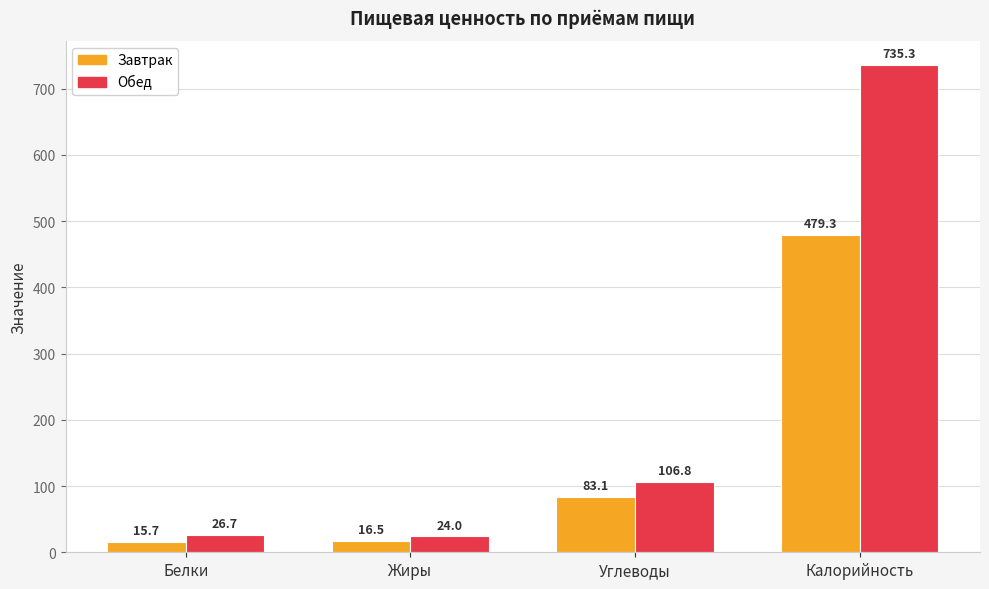

How many series are shown in this chart?

2